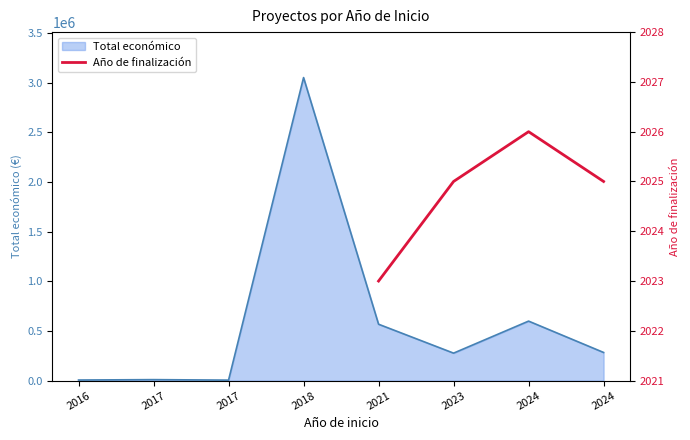

What is the maximum value shown in the chart?

2026